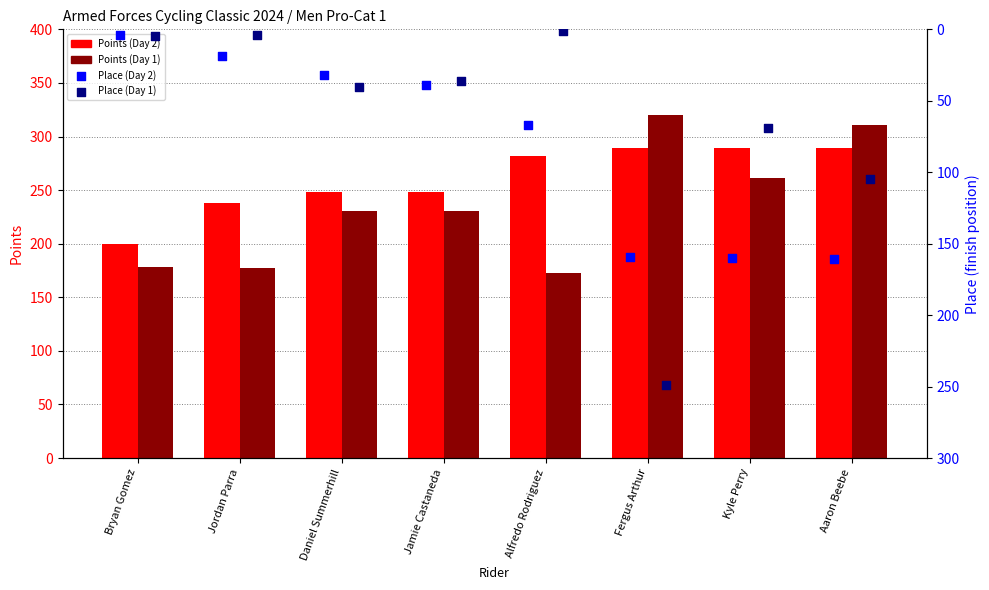

Which series reaches the minimum Y coordinate?

Place (Day 1)